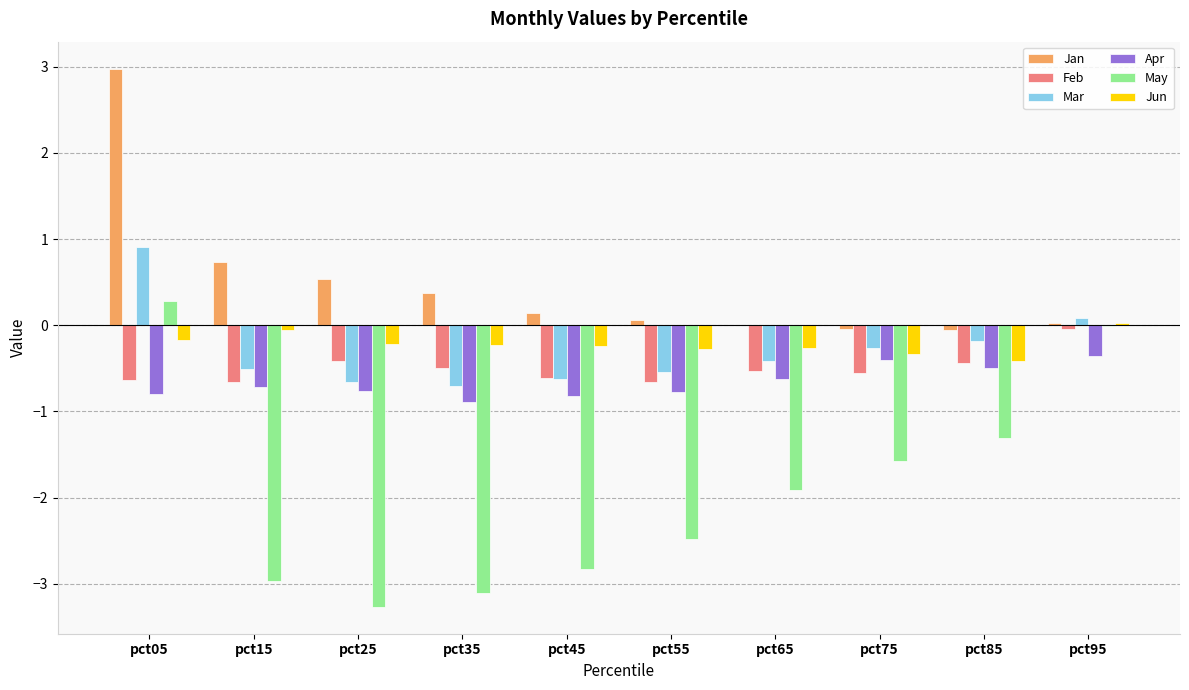

At which label does May reach its peak?

pct05